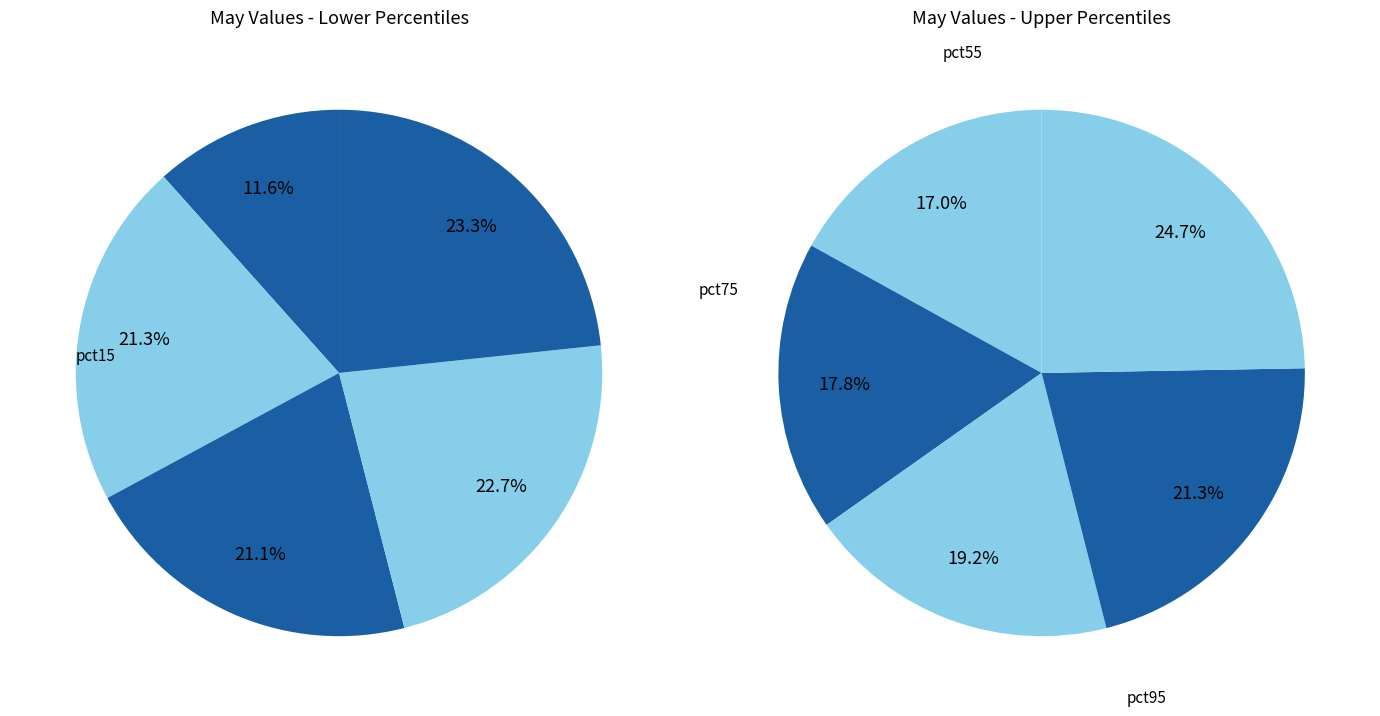

Does any single category account for the majority?

No